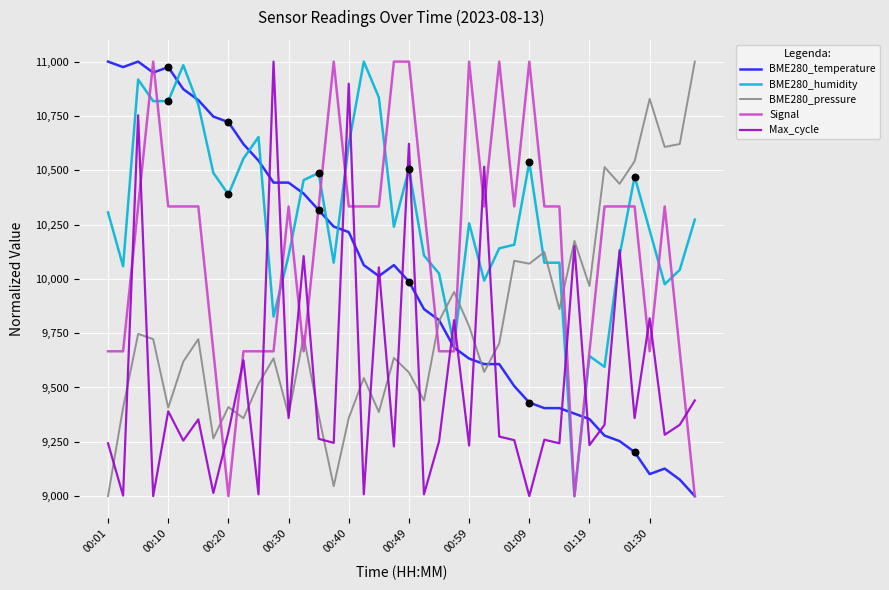

How many times do BME280_pressure and BME280_humidity cross each other?

5